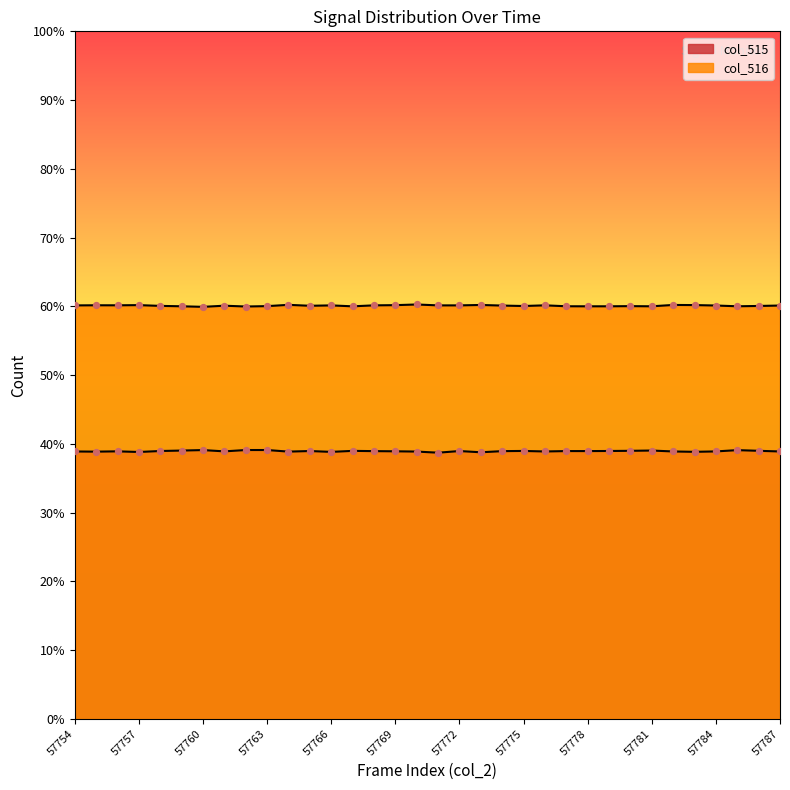

At which category is the sum across all series the highest?

57770